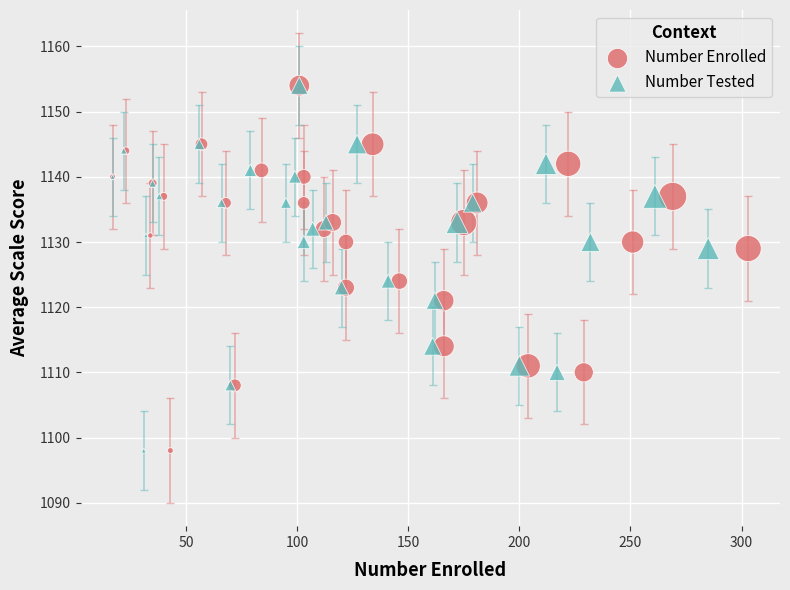

What are all the series names shown in the legend?

Number Enrolled, Number Tested